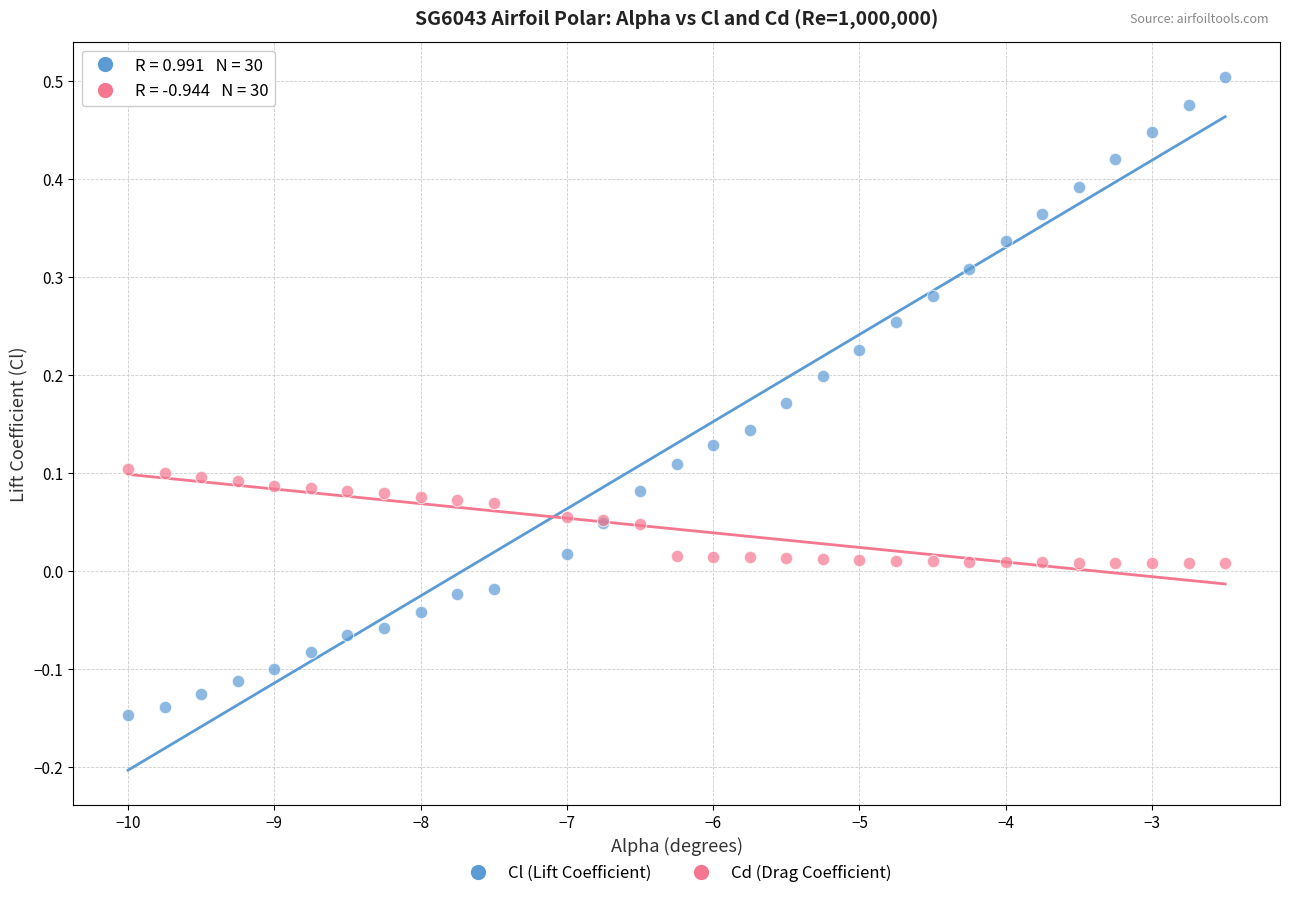

Which series reaches the maximum Y coordinate?

Cl (Lift Coefficient)